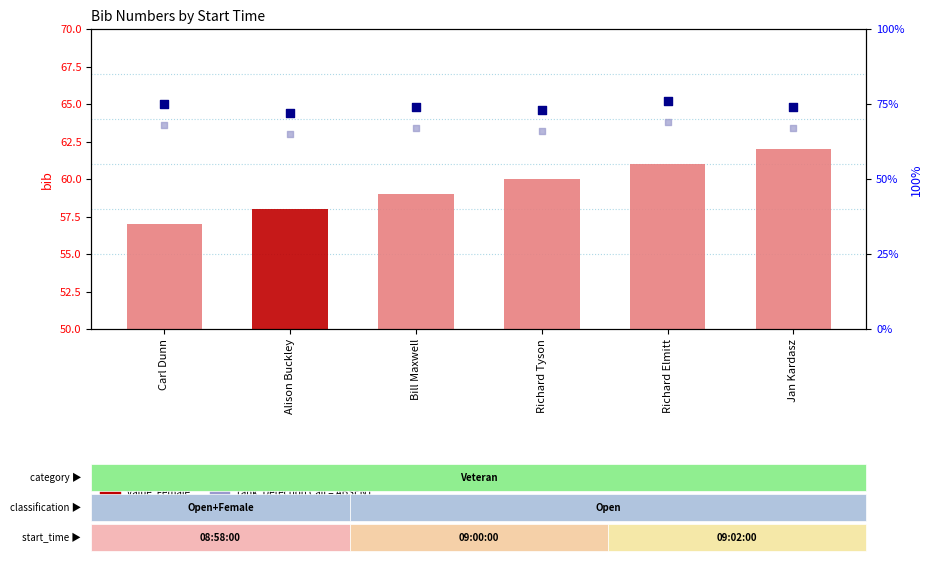

What is the total value across all series at Richard Elmitt?

206